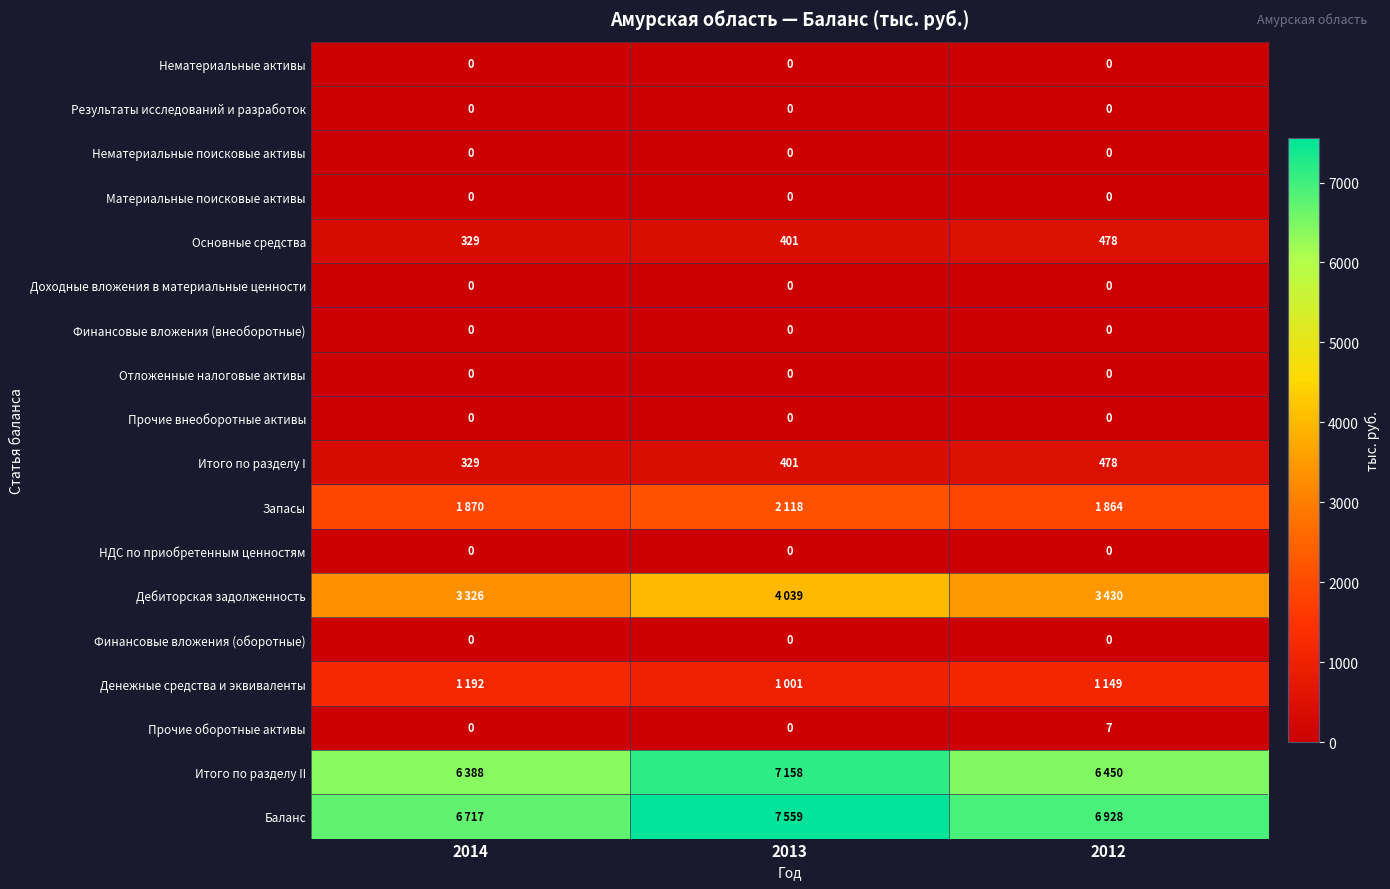

True or false: Основные средства has a value of 113 at 2012.

False